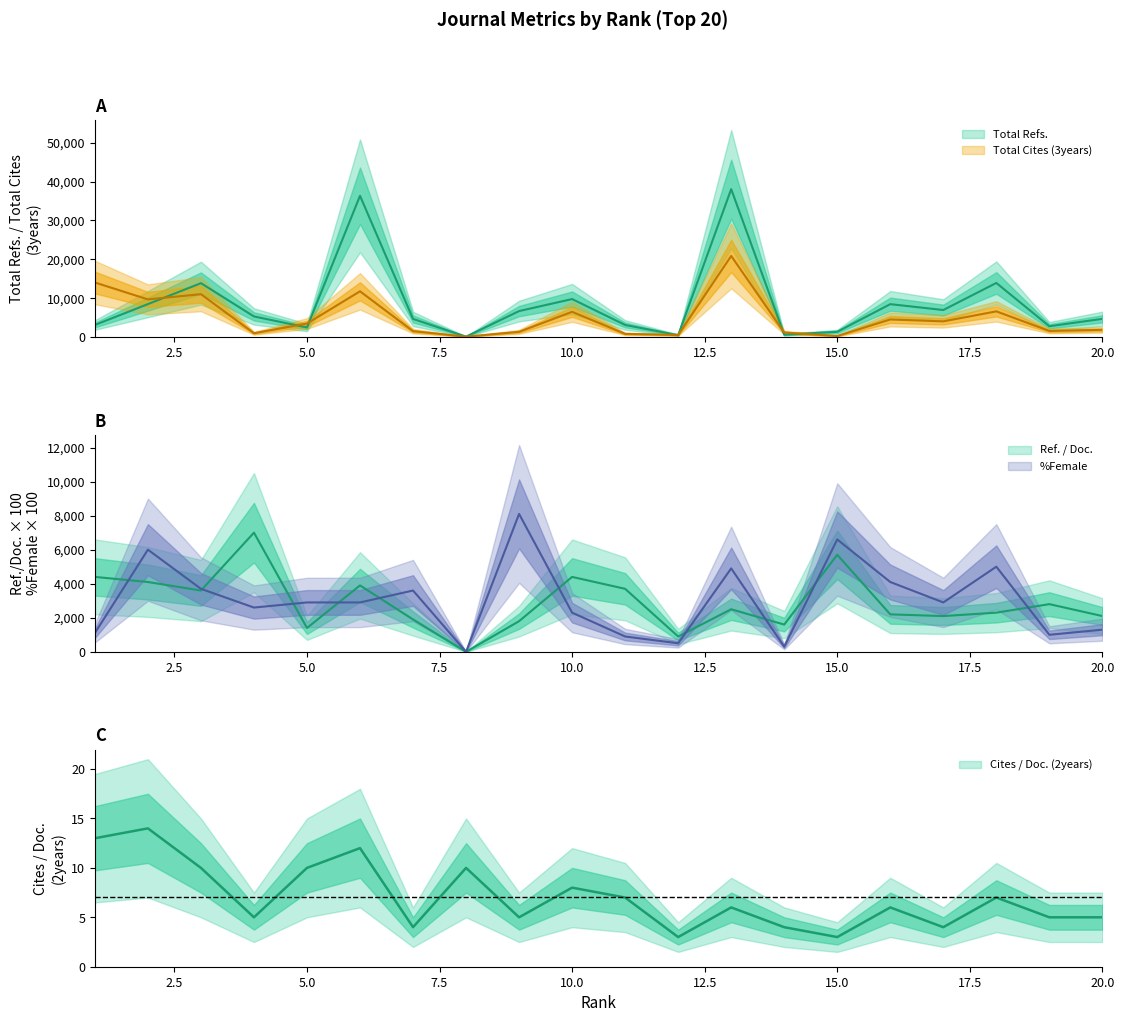

Reading left to right, transcribe all the data shown in this chart.

Total Refs.: 3068	8445	13837	5269	2425	36336	4622	65	6650	9745	3073	446	38046	568	1317	8434	6924	13892	2744	4649
Total Cites (3years): 14010	9660	11003	943	3443	11740	1476	65	1304	6458	782	499	20849	1127	227	4489	3998	6575	1529	1821
Cites / Doc. (2years): 13	14	10	5	10	12	4	10	5	8	7	3	6	4	3	6	4	7	5	5
Ref. / Doc.: 4400	4100	3600	7000	1400	3900	1900	0	1800	4400	3700	900	2500	1600	5700	2200	2100	2300	2800	2100
%Female: 1100	6000	3700	2600	2900	2900	3600	0	8100	2300	900	500	4900	300	6600	4100	2900	5000	1000	1300